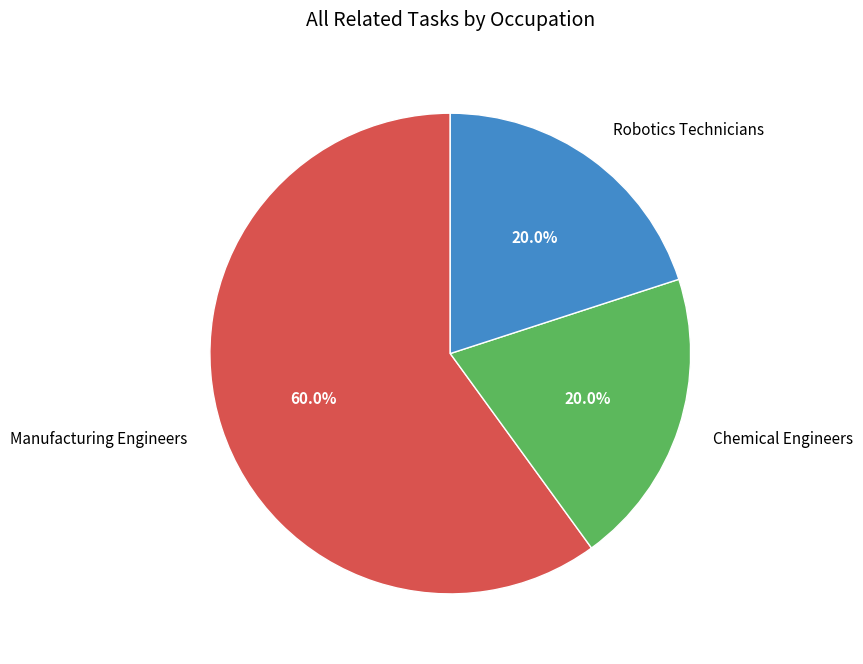

What portion of the pie excludes Manufacturing Engineers?

40.0%